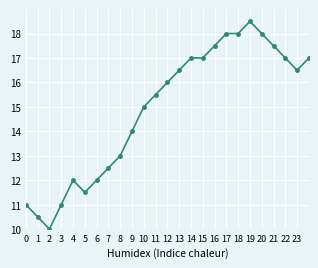

What is the sum of all values?

372.5